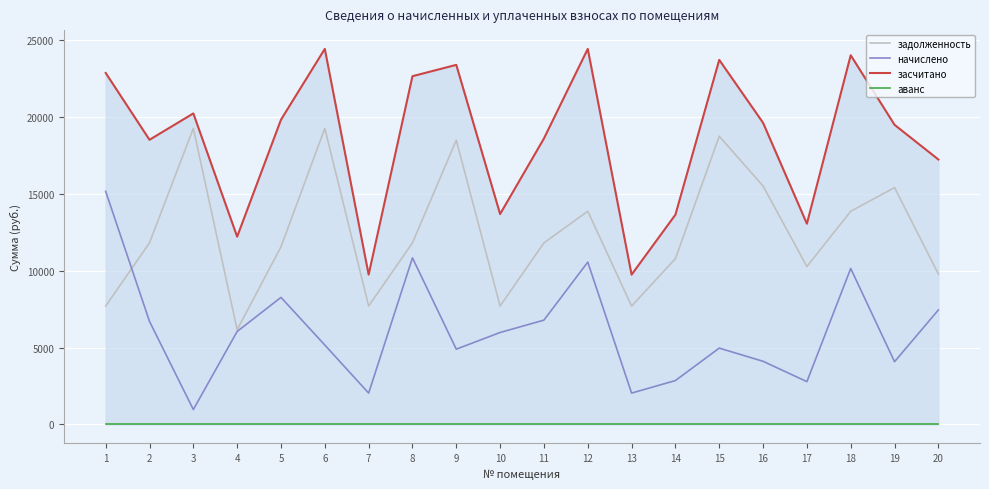

Reading left to right, list all the values displayed in this chart.

задолженность: 7704.0	11812.8	19260.0	6163.2	11556.0	19260.0	7704.0	11812.8	18489.6	7704.0	11812.8	13867.2	7704.0	10785.6	18746.4	15510.7	10272.0	13867.2	15408.0	9785.6
начислено: 15159.8	6703.4	971.2	6050.8	8265.9	5167.9	2041.2	10838.7	4898.9	5982.9	6788.4	10560.7	2041.2	2857.7	4966.9	4109.6	2786.5	10146.7	4082.4	7449.5
засчитано: 22863.8	18516.2	20231.2	12214.0	19821.9	24427.9	9745.2	22651.5	23388.5	13686.9	18601.2	24427.9	9745.2	13643.3	23713.3	19620.4	13058.5	24013.9	19490.4	17235.1
аванс: 0.0	0.0	0.0	0.0	0.0	0.0	0.0	0.0	0.0	0.0	0.0	0.0	0.0	0.0	0.0	0.0	0.0	0.0	0.0	0.0